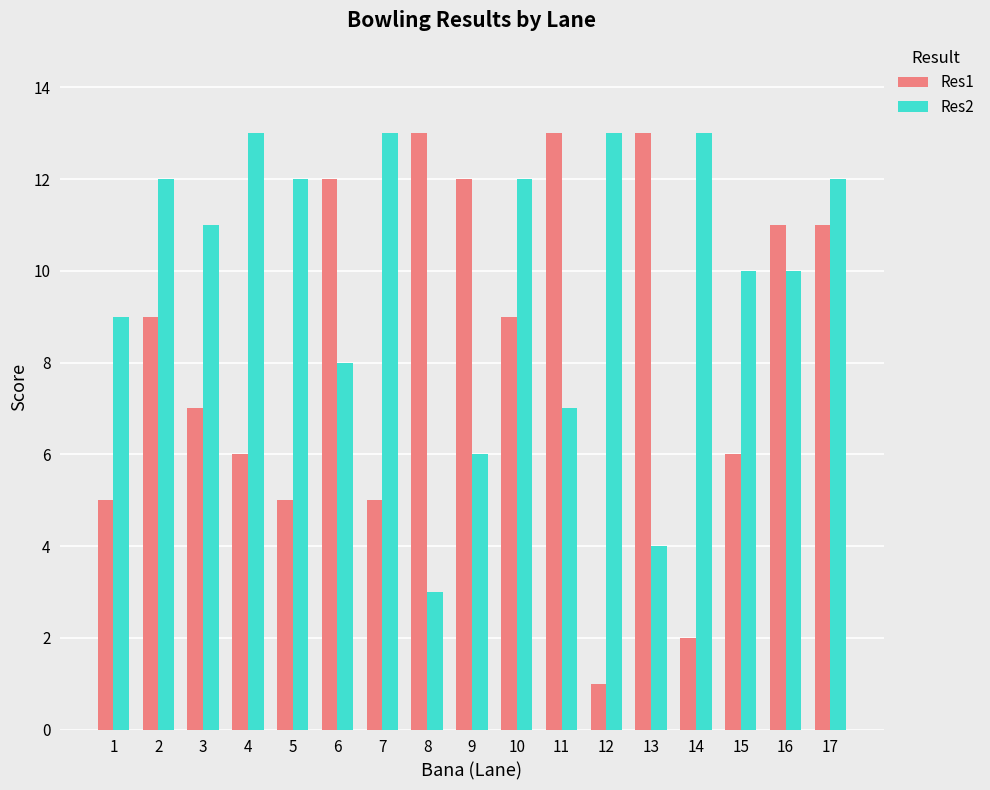

What is the sum of the Res1 values at 3 and 5?

12